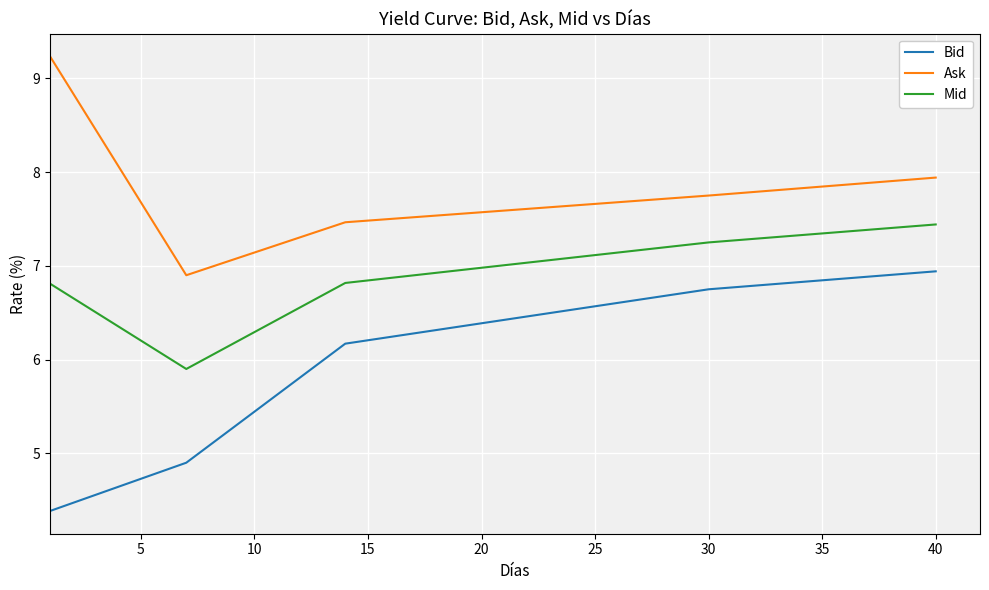

True or false: Ask and Mid intersect in this chart.

False